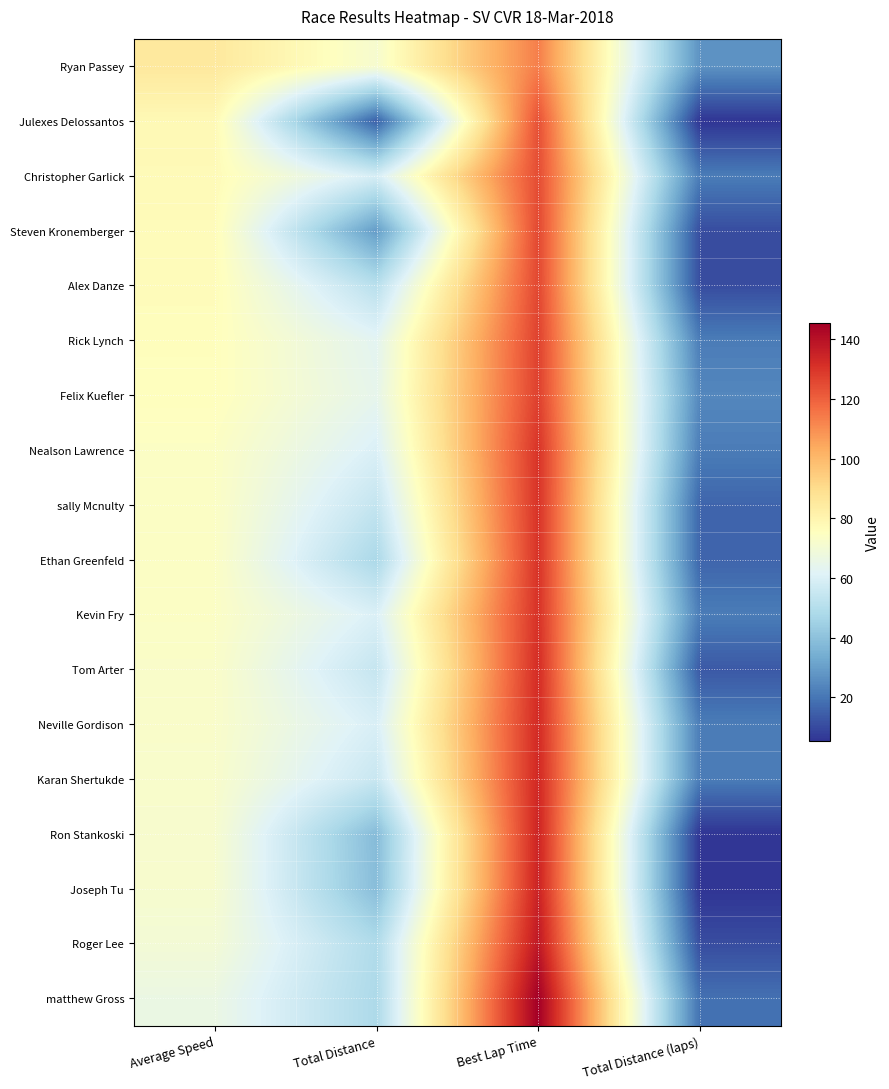

Reading left to right, list all the values displayed in this chart.

Ryan Passey: Average Speed=85.1	Total Distance=71.4	Best Lap Time=113.4	Total Distance (laps)=26.8
Julexes Delossantos: Average Speed=78.0	Total Distance=14.9	Best Lap Time=123.6	Total Distance (laps)=5.4
Christopher Garlick: Average Speed=77.4	Total Distance=58.7	Best Lap Time=124.6	Total Distance (laps)=21.4
Steven Kronemberger: Average Speed=76.9	Total Distance=29.2	Best Lap Time=125.5	Total Distance (laps)=10.7
Alex Danze: Average Speed=76.7	Total Distance=51.2	Best Lap Time=125.8	Total Distance (laps)=10.7
Rick Lynch: Average Speed=75.9	Total Distance=63.0	Best Lap Time=127.1	Total Distance (laps)=21.4
Felix Kuefler: Average Speed=75.7	Total Distance=64.4	Best Lap Time=127.4	Total Distance (laps)=24.1
Nealson Lawrence: Average Speed=74.0	Total Distance=60.1	Best Lap Time=130.3	Total Distance (laps)=21.4
sally Mcnulty: Average Speed=73.9	Total Distance=54.1	Best Lap Time=130.5	Total Distance (laps)=16.1
Ethan Greenfeld: Average Speed=73.9	Total Distance=47.7	Best Lap Time=130.5	Total Distance (laps)=16.1
Kevin Fry: Average Speed=73.8	Total Distance=60.2	Best Lap Time=130.7	Total Distance (laps)=21.4
Tom Arter: Average Speed=73.0	Total Distance=54.4	Best Lap Time=132.2	Total Distance (laps)=13.4
Neville Gordison: Average Speed=72.7	Total Distance=59.6	Best Lap Time=132.7	Total Distance (laps)=21.4
Karan Shertukde: Average Speed=72.4	Total Distance=55.2	Best Lap Time=133.3	Total Distance (laps)=21.4
Ron Stankoski: Average Speed=71.7	Total Distance=38.2	Best Lap Time=134.5	Total Distance (laps)=5.4
Joseph Tu: Average Speed=71.5	Total Distance=38.8	Best Lap Time=134.9	Total Distance (laps)=5.4
Roger Lee: Average Speed=69.9	Total Distance=48.9	Best Lap Time=138.1	Total Distance (laps)=10.7
matthew Gross: Average Speed=66.4	Total Distance=48.1	Best Lap Time=145.3	Total Distance (laps)=18.8